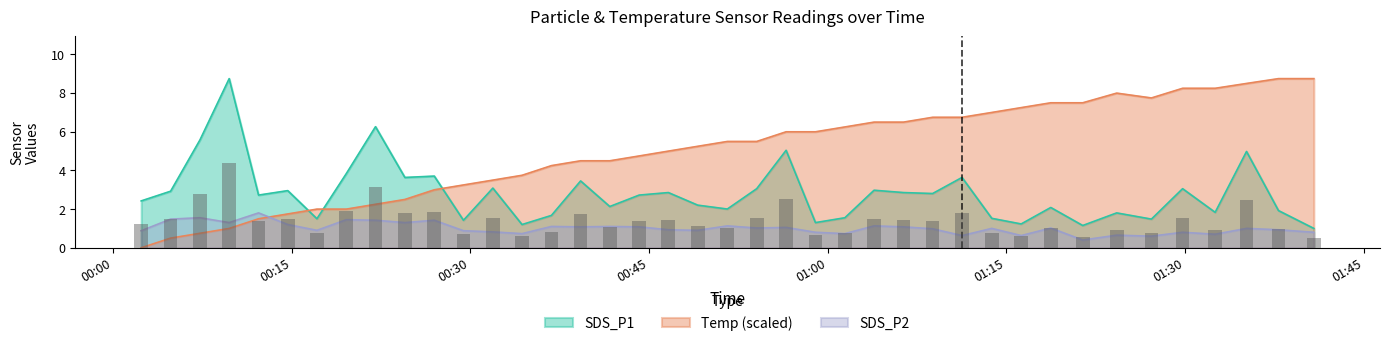

What position from the left is 2023/05/10 01:35:09?

38